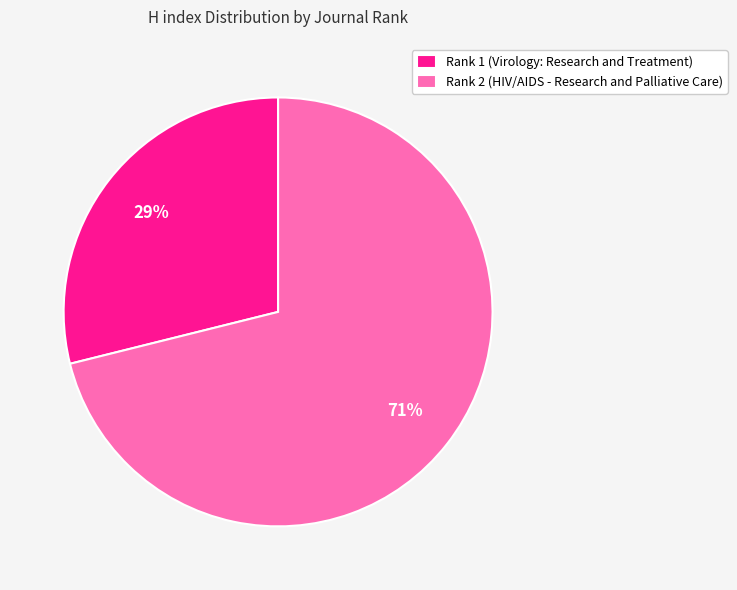

Which slice represents more than half of the pie?

Rank 2 (HIV/AIDS - Research and Palliative Care)